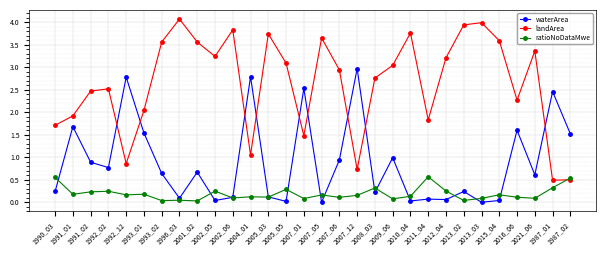

After their last crossing, which series has the higher values: ratioNoDataMwe or waterArea?

waterArea